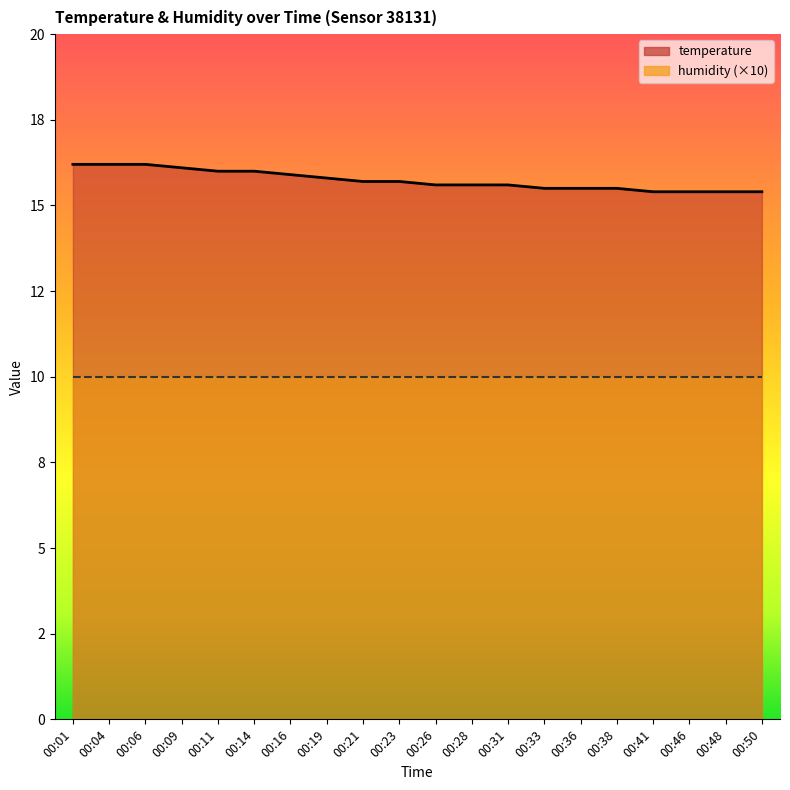

What is the change in value from 00:33 to 00:41?

-0.1